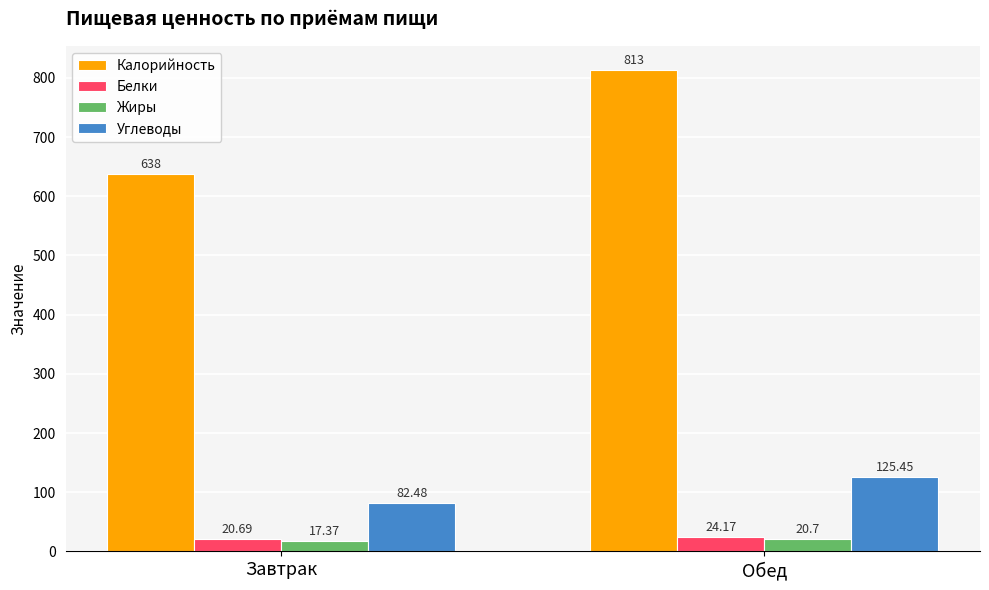

Is the value of Калорийность at Завтрак greater than the value of Белки at Обед?

Yes